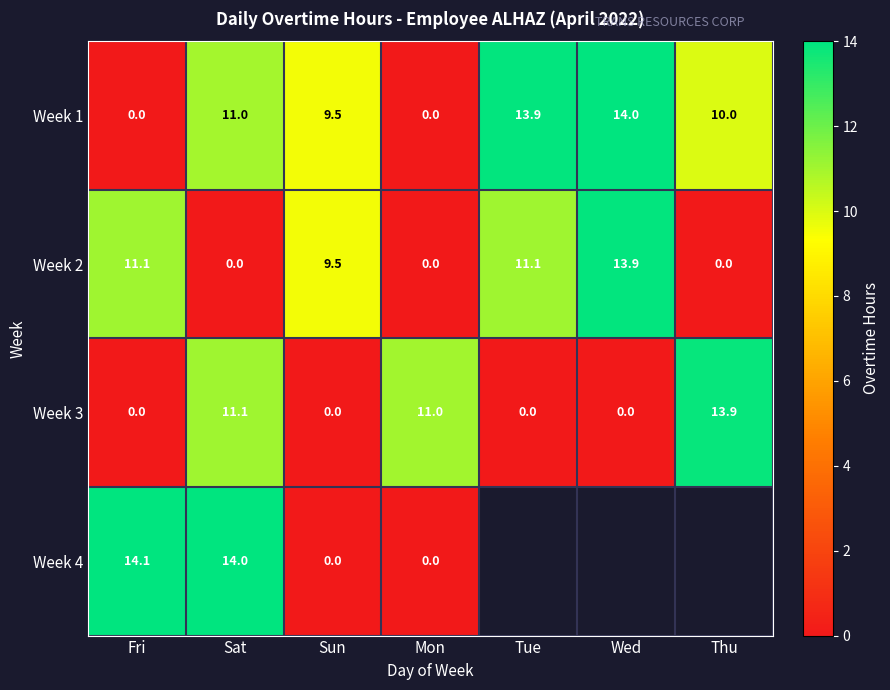

Read the Week 2 value at Fri.

11.1